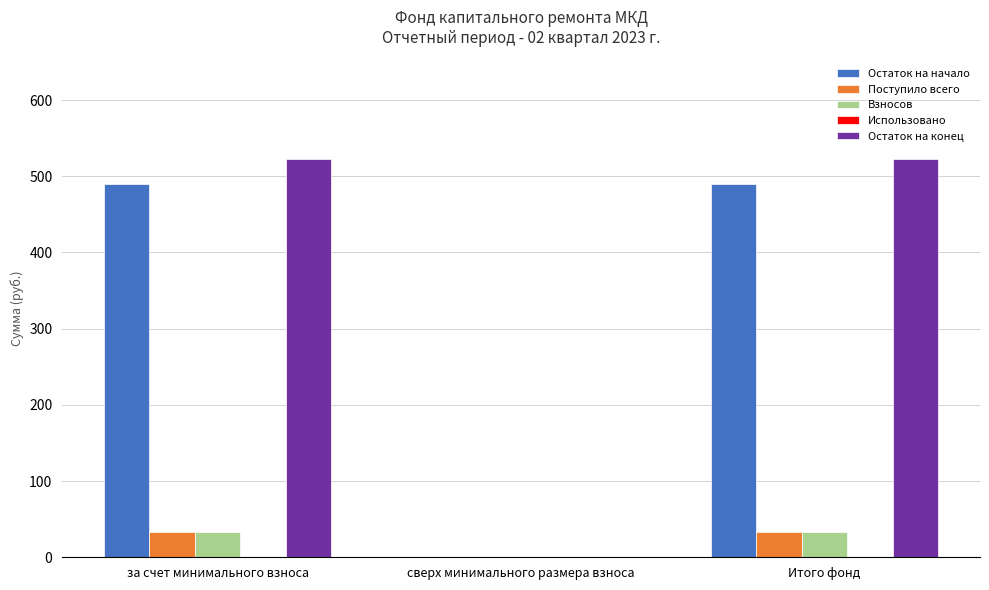

What is the sum of the Остаток на начало values at сверх минимального размера взноса and за счет минимального взноса?

489.5